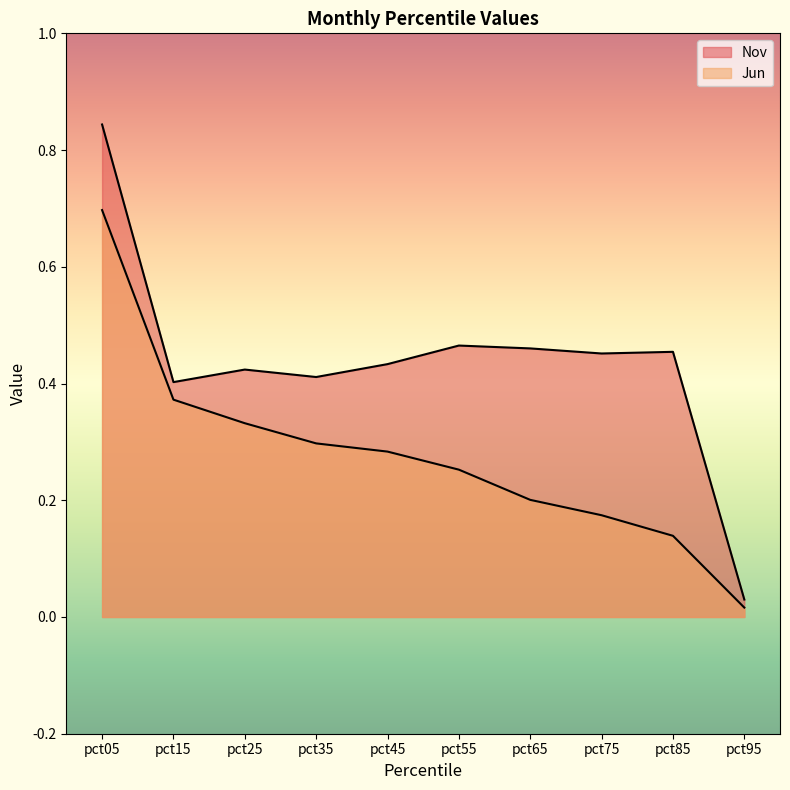

What is the highest value of the Jun series?

0.7